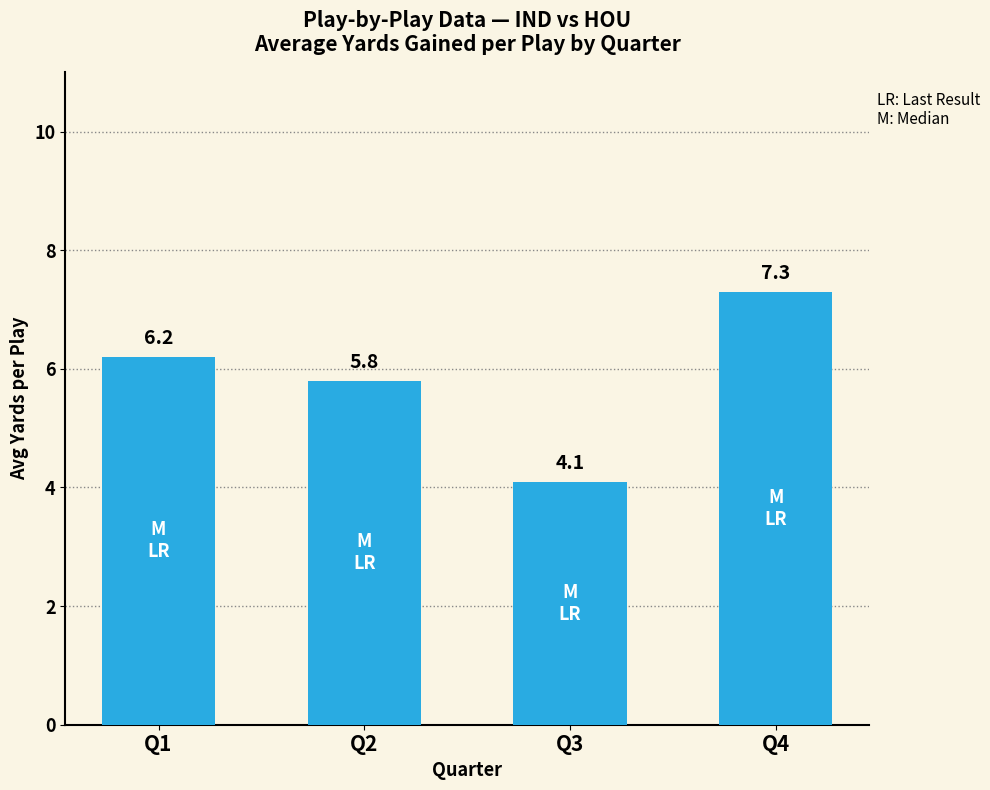

What is the value of the 4th bar from the left?

7.3